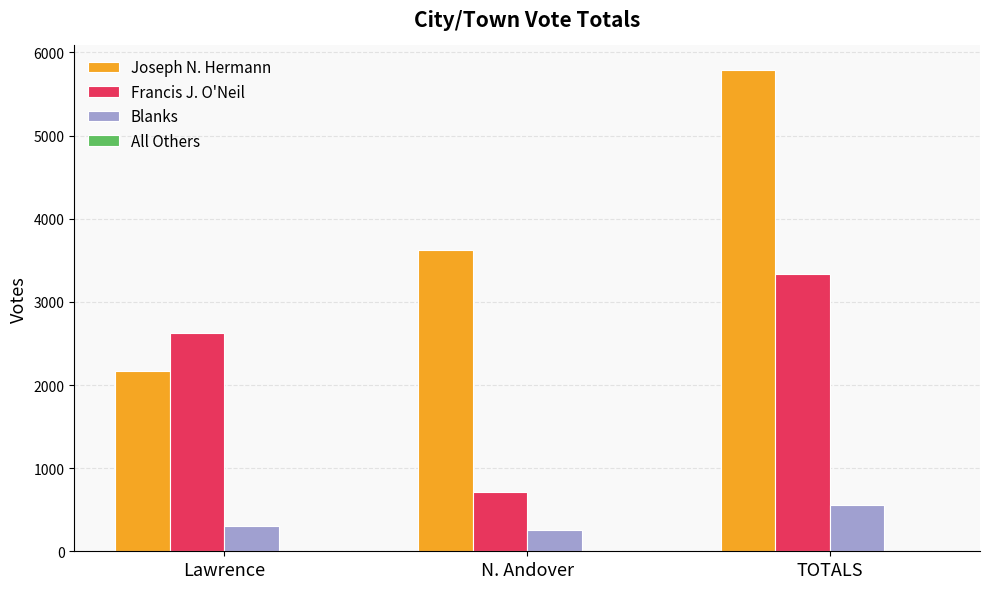

Is the value of Francis J. O'Neil at TOTALS greater than the value of Blanks at Lawrence?

Yes